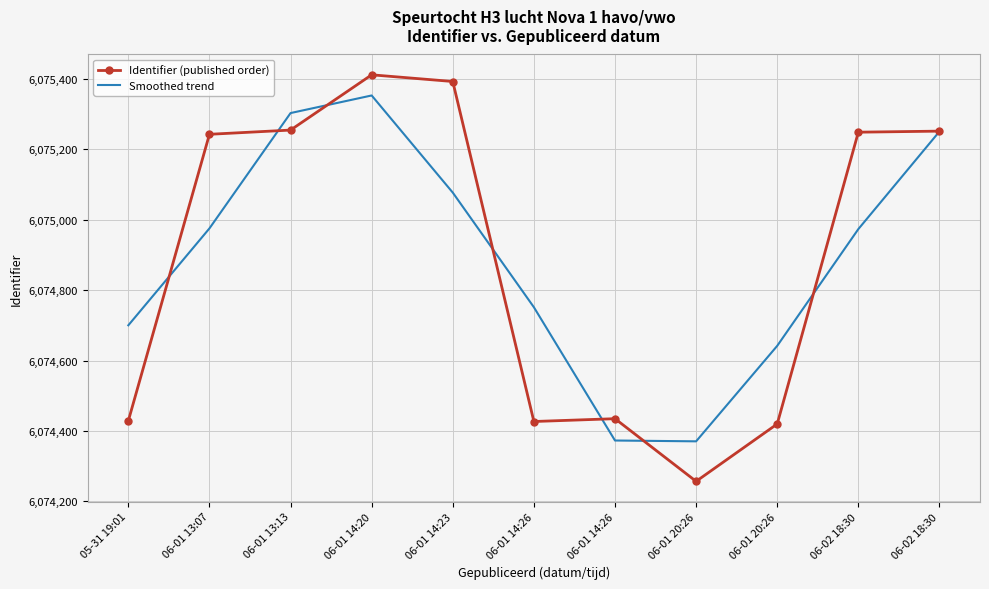

True or false: Identifier (published order) has more than 1 interior local peaks.

True